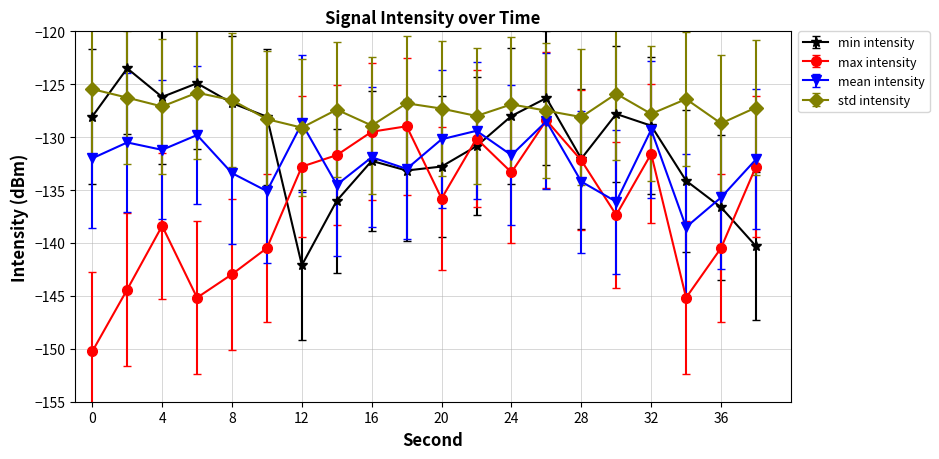

How many intersections are there between mean intensity and std intensity?

2